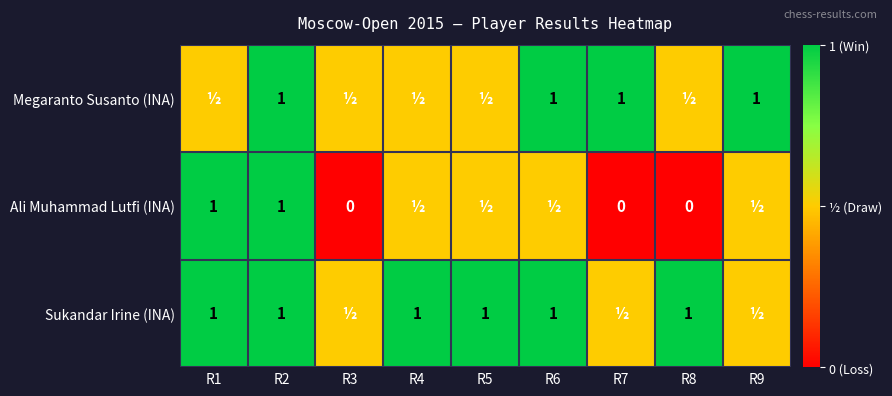

True or false: Megaranto Susanto (INA) has a value of 0.4 at R6.

False